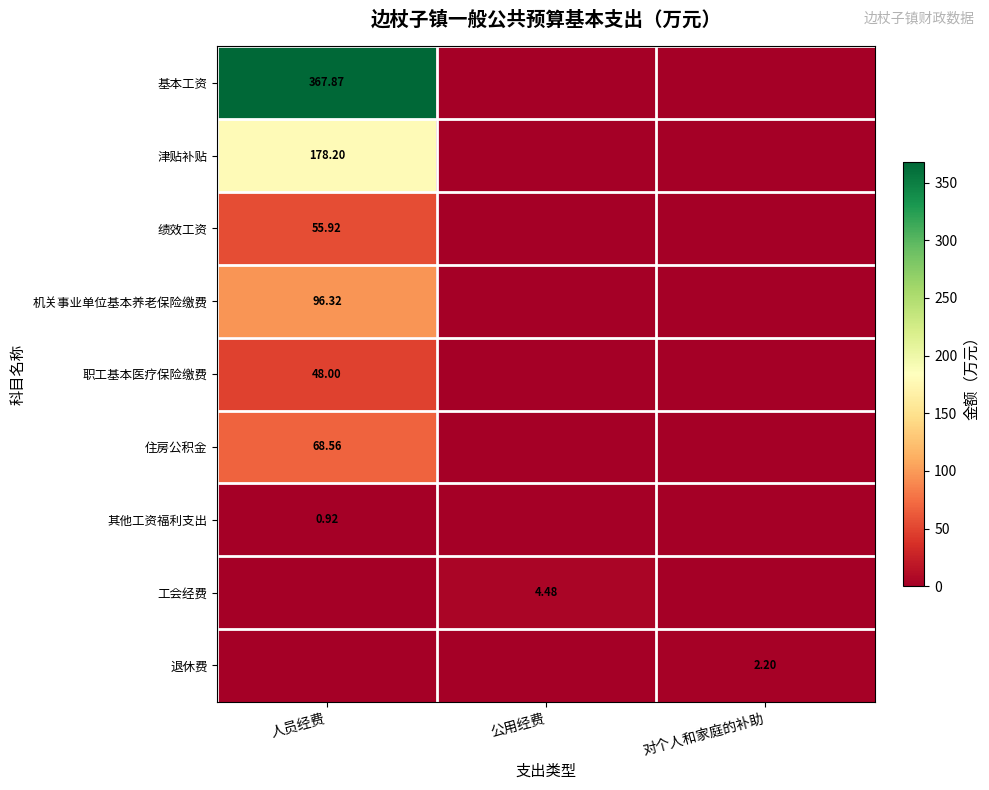

Count the number of categories in the chart.

3